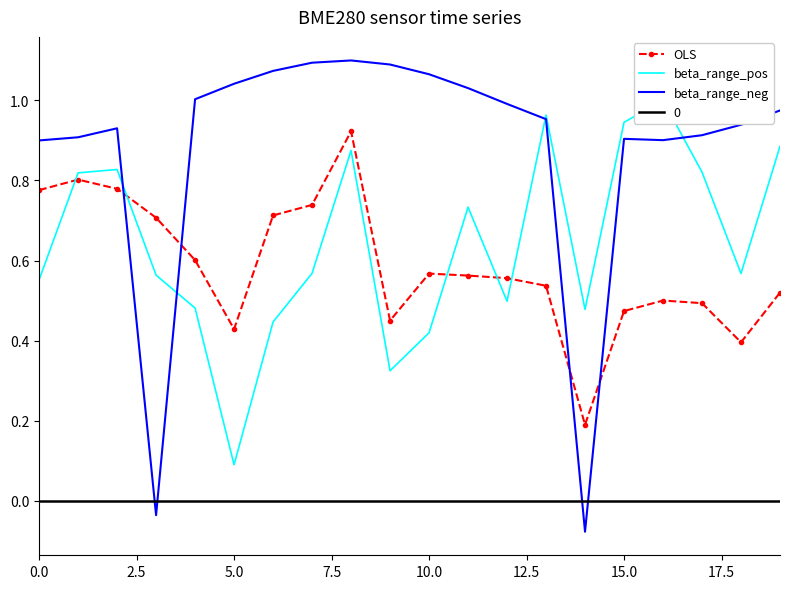

True or false: beta_range_neg and OLS intersect in this chart.

True